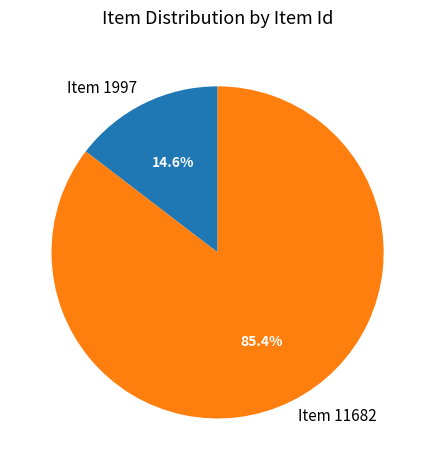

How many slices are in this pie chart?

2